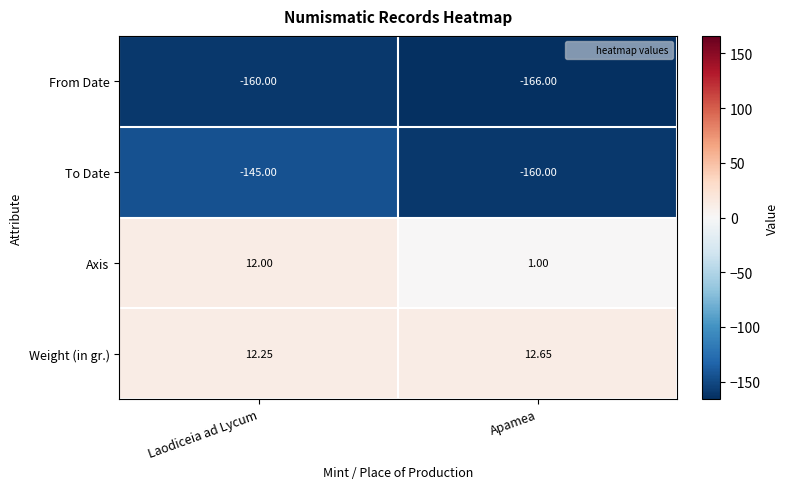

How many categories are shown in the chart?

2